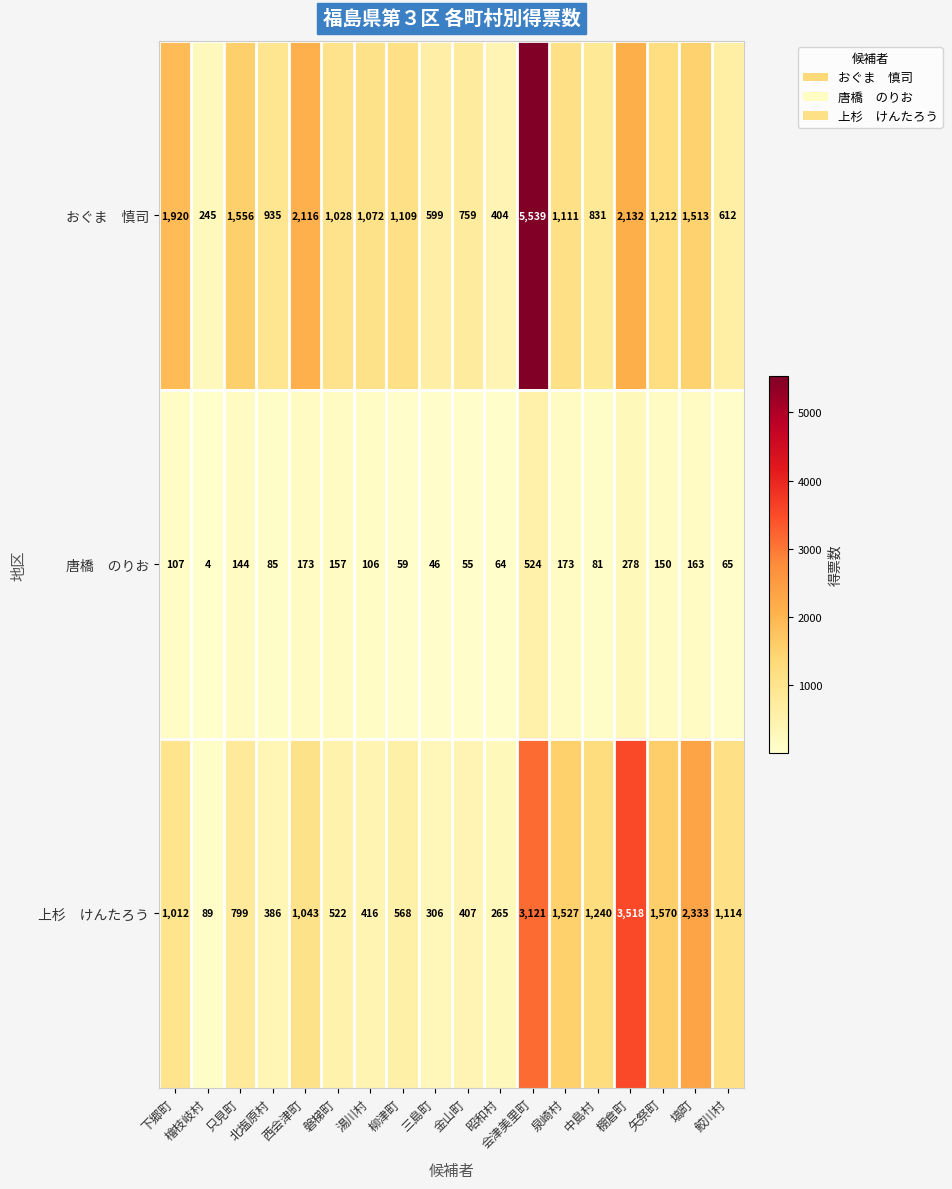

At how many categories does at least one series exceed 771?

14